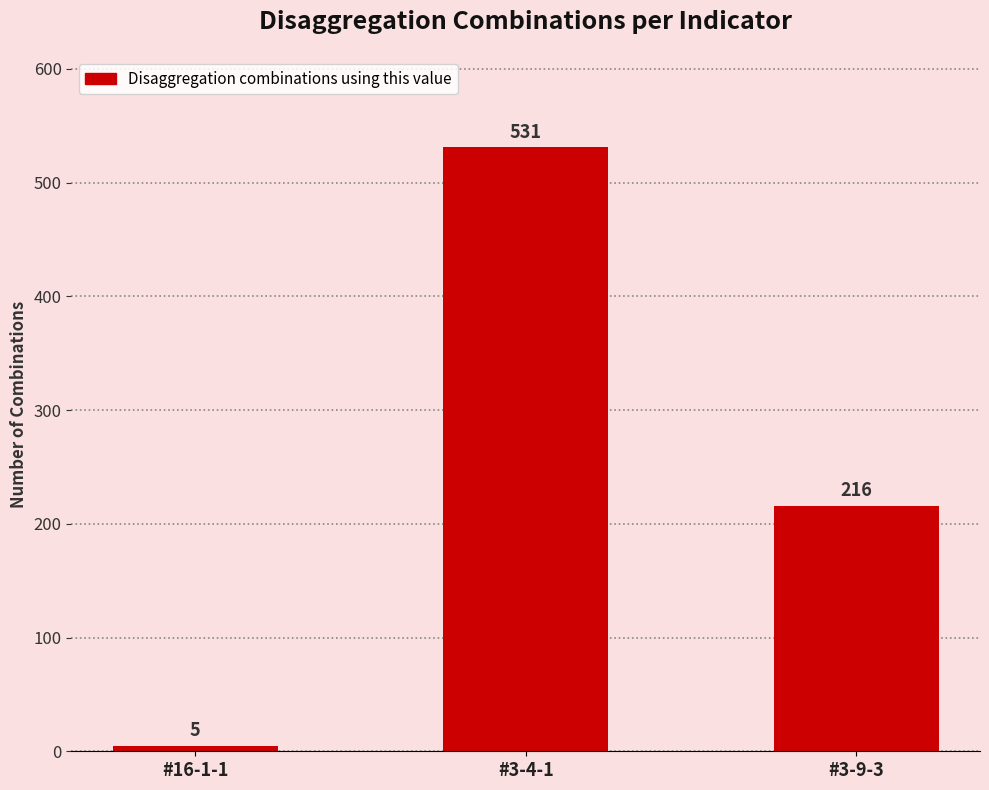

List the labels in order of value, smallest first.

#16-1-1, #3-9-3, #3-4-1